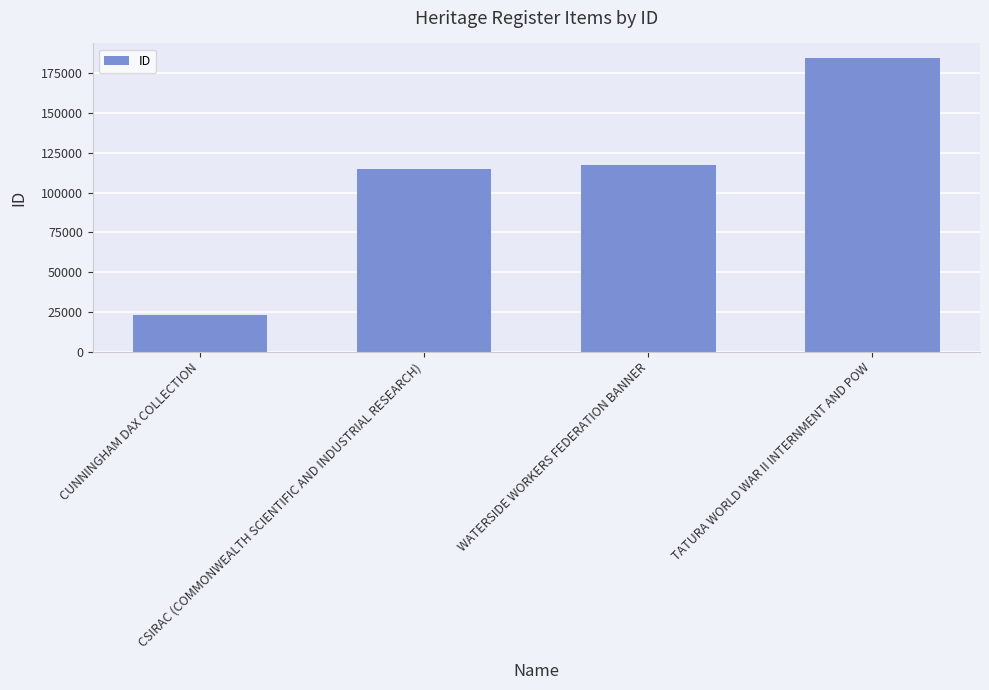

How many data points are less than 117287?

2